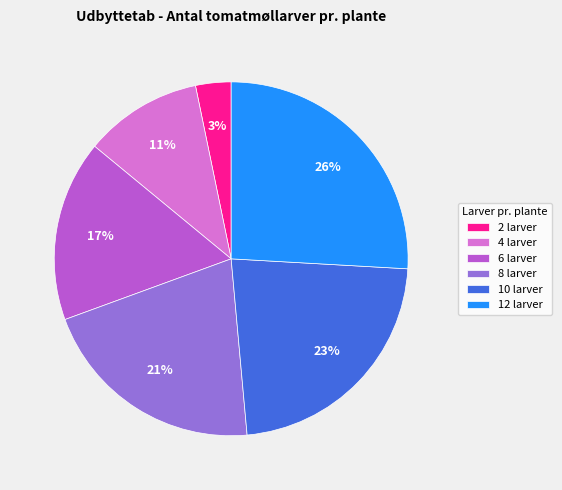

Approximately how many times larger is the value at 10 larver compared to 4 larver?

2.1